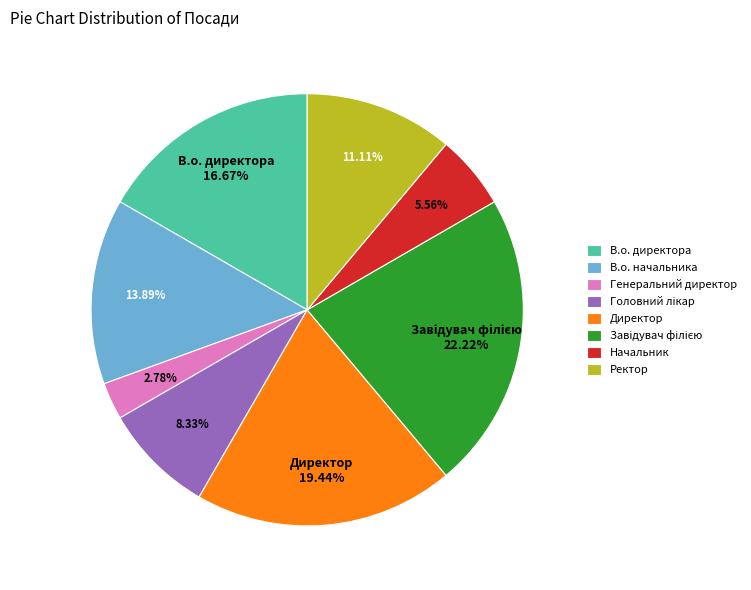

The Генеральний директор slice represents 3% of the pie. True or false?

True